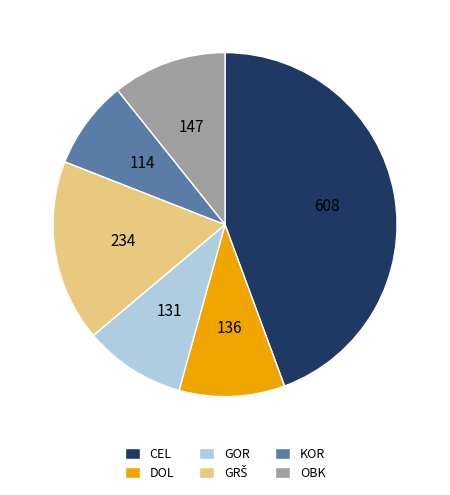

Between DOL and OBK, which is larger?

OBK